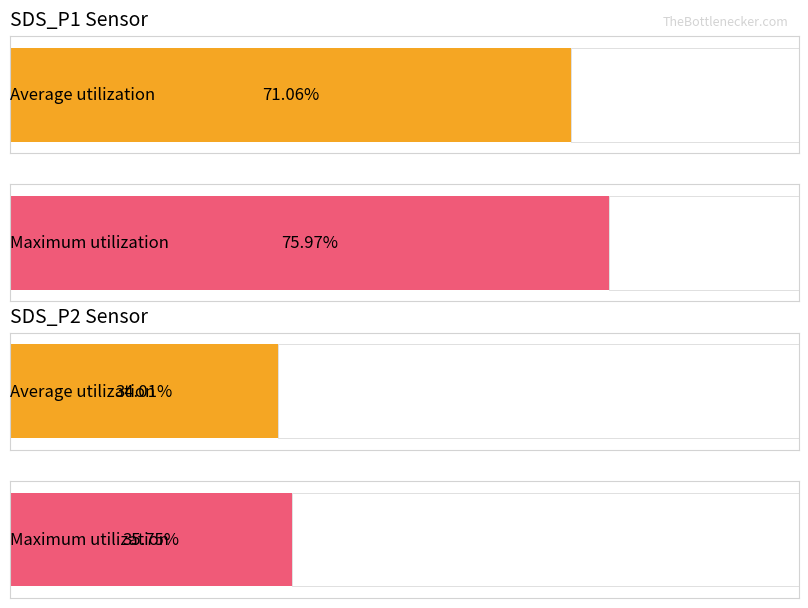

What is the highest value of the SDS_P1 series?

76.0